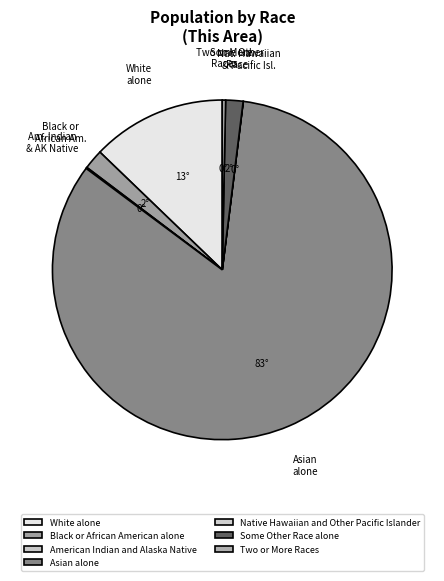

To the nearest percent, what is the difference between the Some Other Race alone and Native Hawaiian and Other Pacific Islander slice percentages?

2%